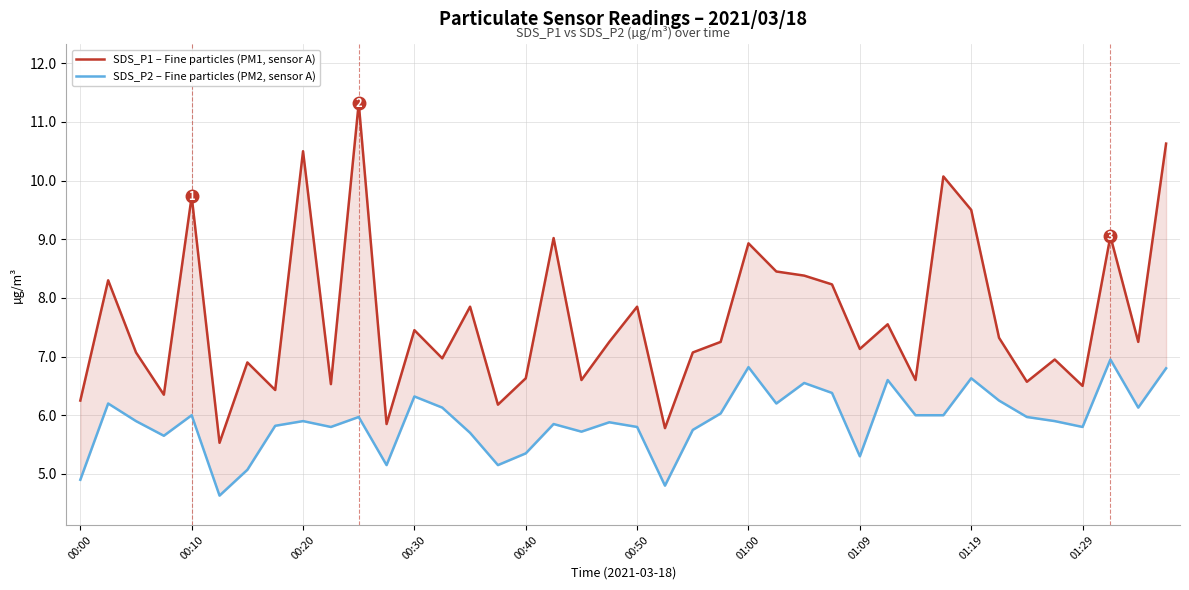

At 00:30, list the series in order from smallest to largest.

SDS_P2 – Fine particles (PM2, sensor A), SDS_P1 – Fine particles (PM1, sensor A)